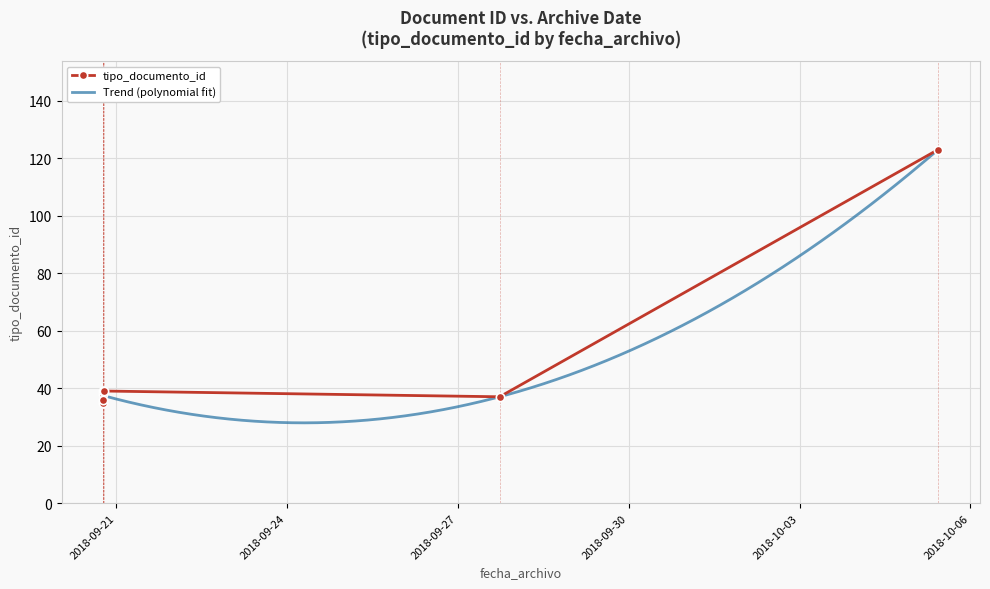

List the labels in order of value, largest first.

2018-10-05 10:27:14, 2018-09-20 19:00:54, 2018-09-20 18:40:24, 2018-09-20 18:40:24, 2018-09-27 17:40:14, 2018-09-20 18:40:24, 2018-09-20 18:40:24